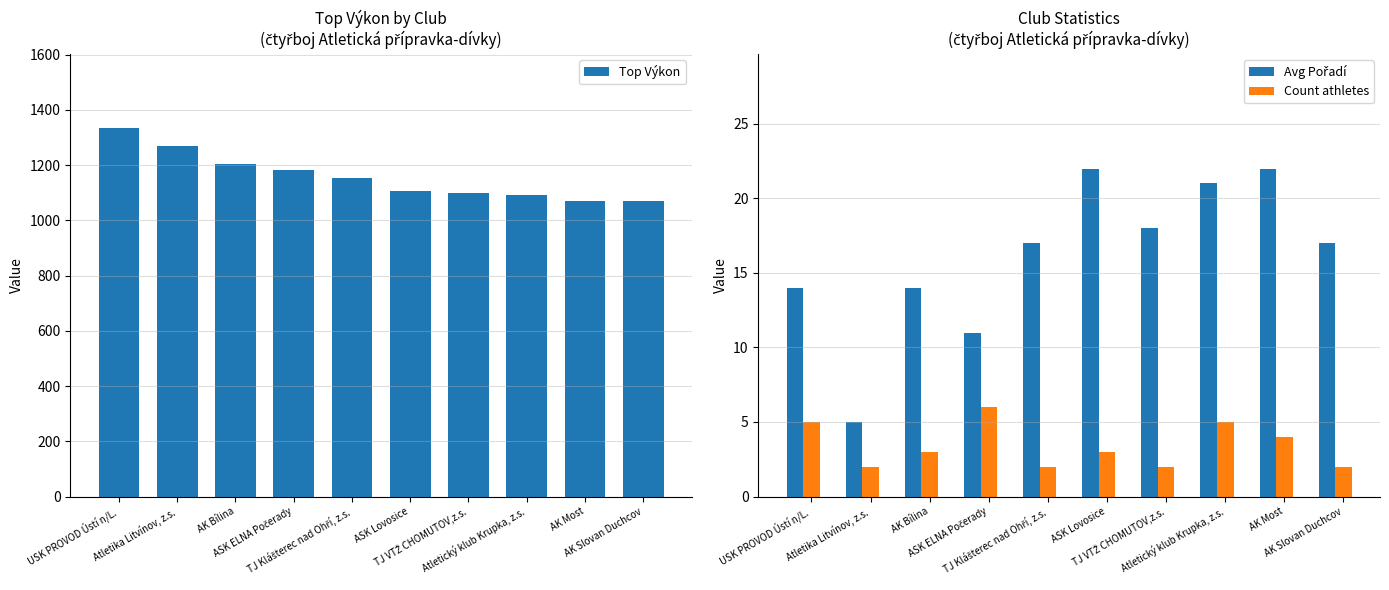

Where is Top Výkon nearest to the value 1202?

AK Bílina